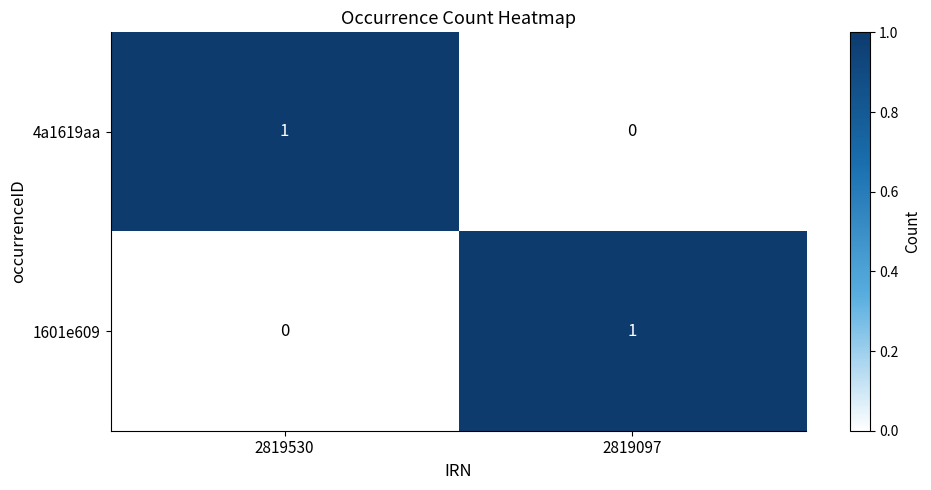

At how many categories does at least one series exceed 0?

2